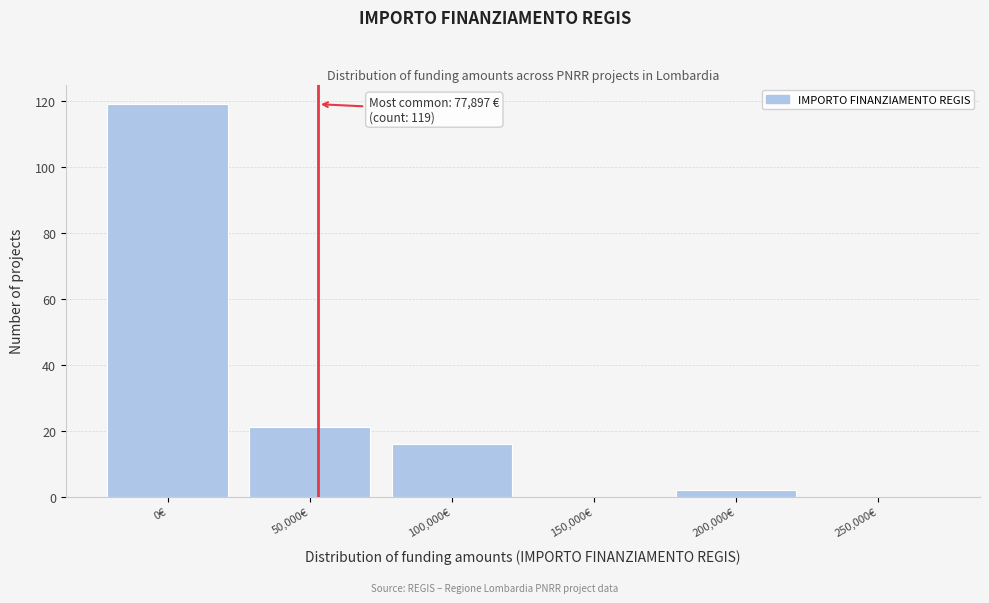

Reading left to right, transcribe all the data shown in this chart.

0€=119	50,000€=21	100,000€=16	150,000€=0	200,000€=2	250,000€=0